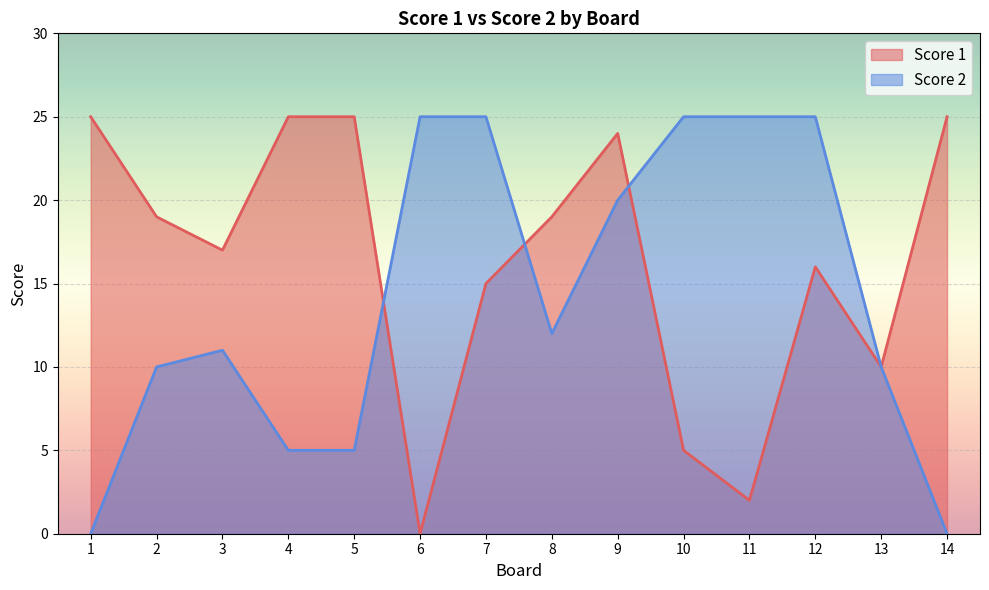

Which series has the widest spread of values?

Score 1